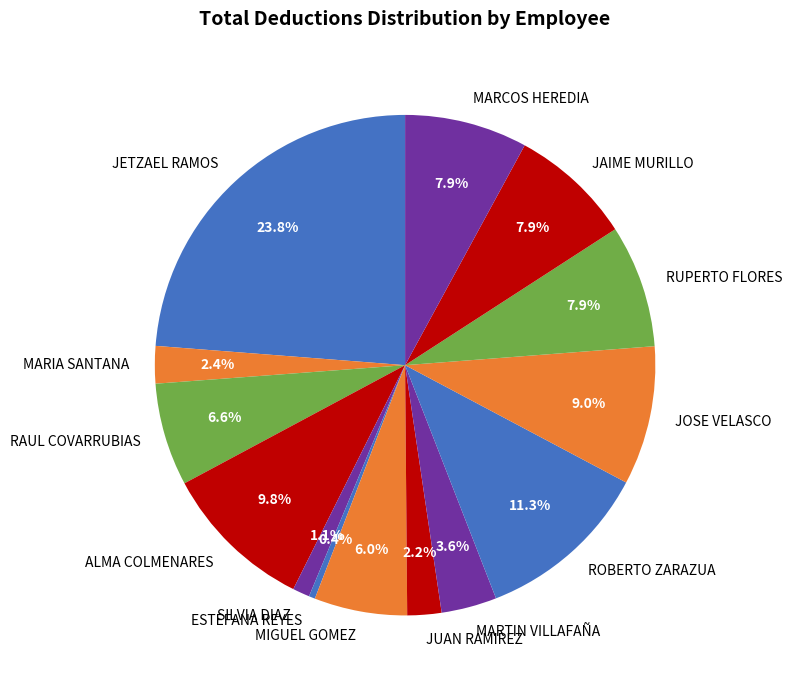

Does any single category account for the majority?

No